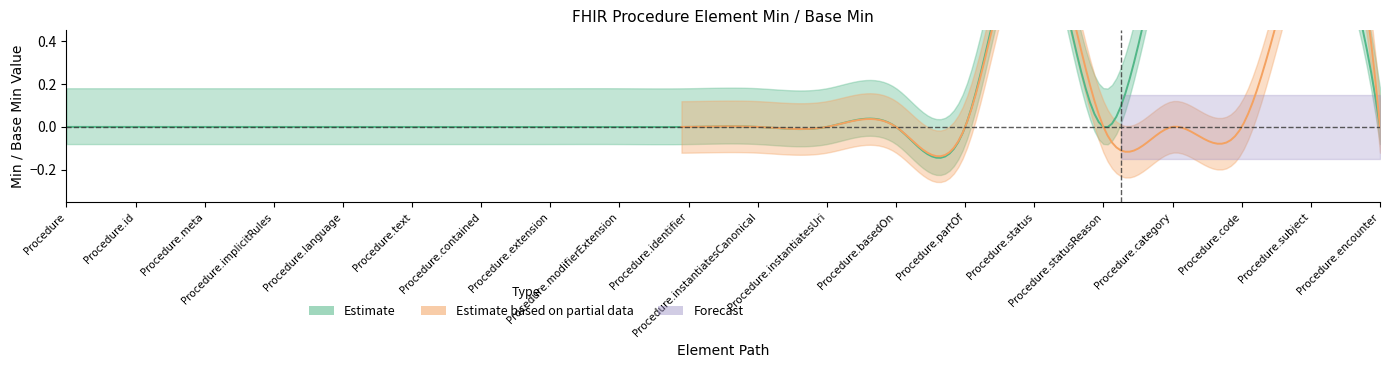

What is the difference between the maximum and minimum values in the Estimate based on partial data series?

1